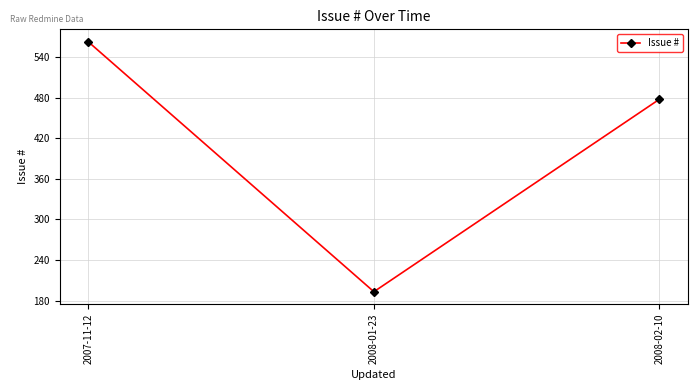

True or false: the data shows 478 at 2008-02-10.

True